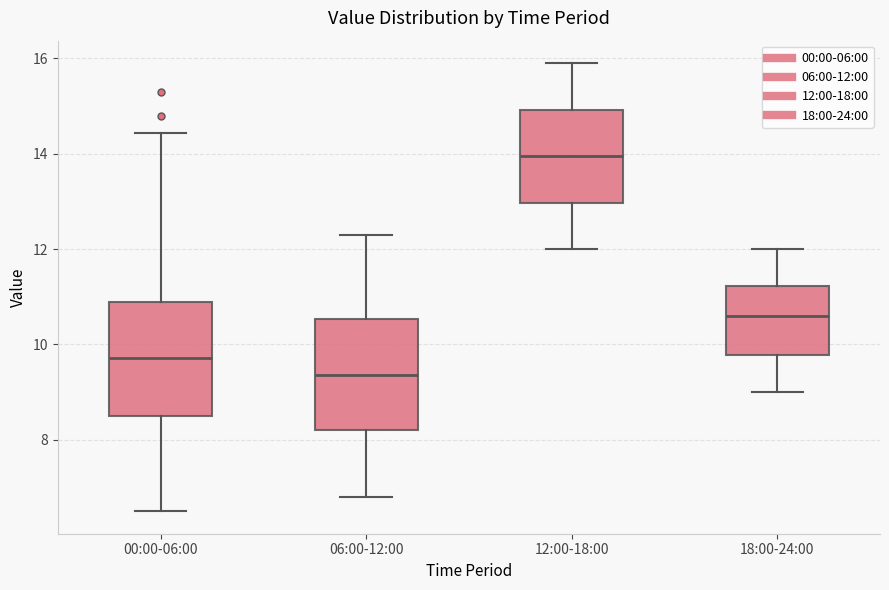

Reading left to right, read every box against the y-axis: the position of its median line, the range the box covers, and the ends of its whiskers. The values are not printed on the chart, so give them approximately, as read against the axis.

00:00-06:00: median 9.8, box 8.4 to 10.8, whiskers 6.6 to 14.4
06:00-12:00: median 9.4, box 8.2 to 10.6, whiskers 6.8 to 12.4
12:00-18:00: median 14.0, box 13.0 to 15.0, whiskers 12.0 to 16.0
18:00-24:00: median 10.6, box 9.8 to 11.2, whiskers 9.0 to 12.0